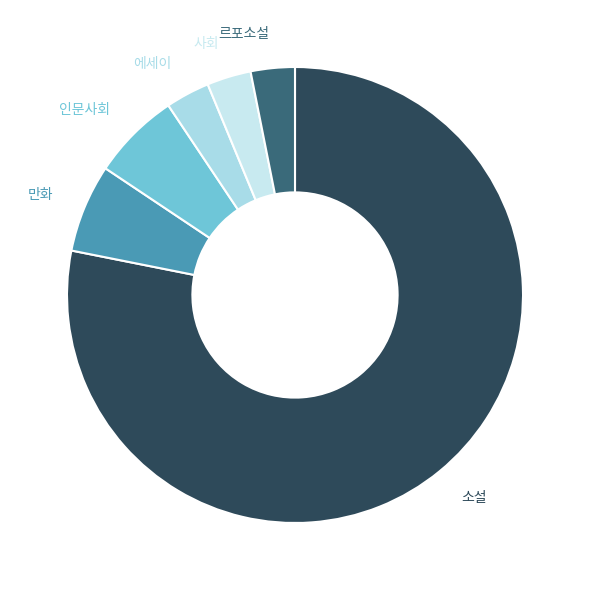

Combined, do 만화 and 르포소설 account for over 50%?

No